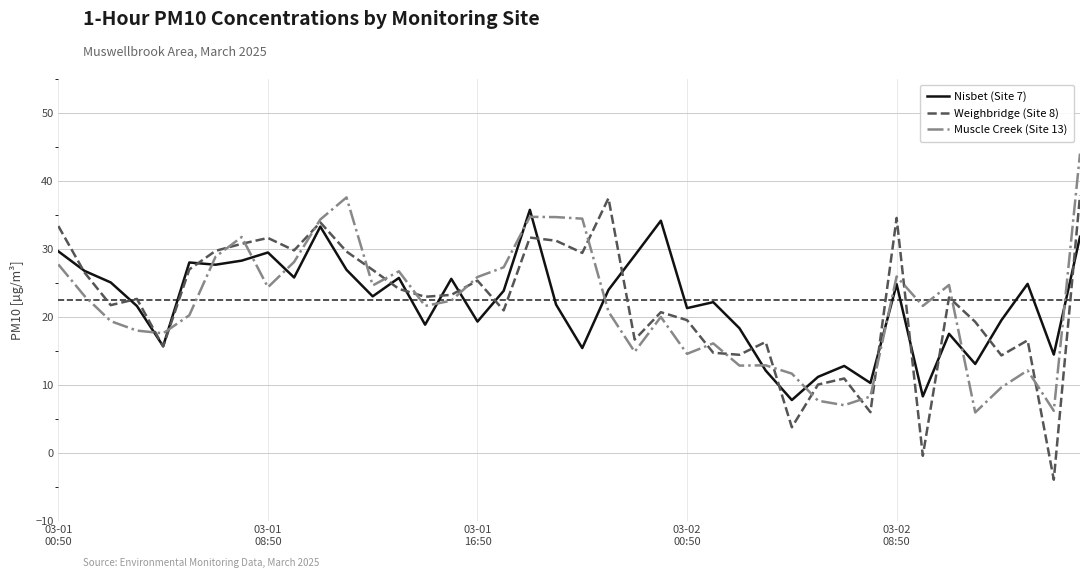

How many intersections are there between Muscle Creek (Site 13) and Weighbridge (Site 8)?

19